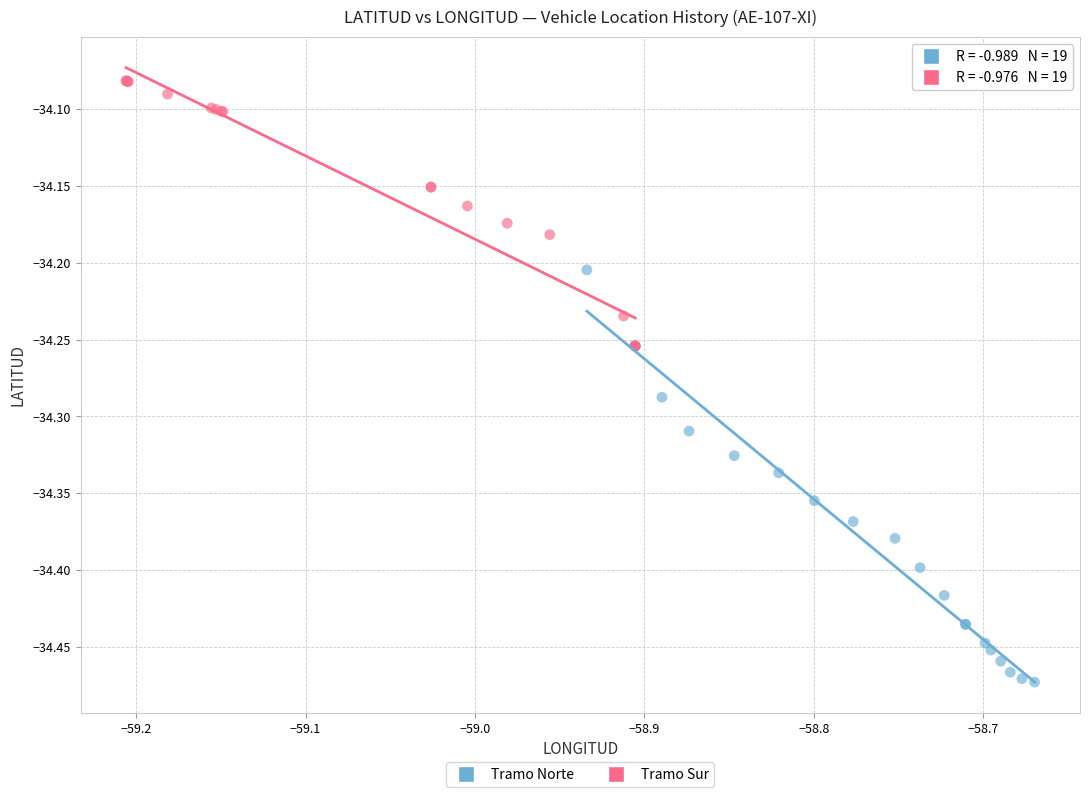

Which series has the largest Y range (max minus min)?

Tramo Norte